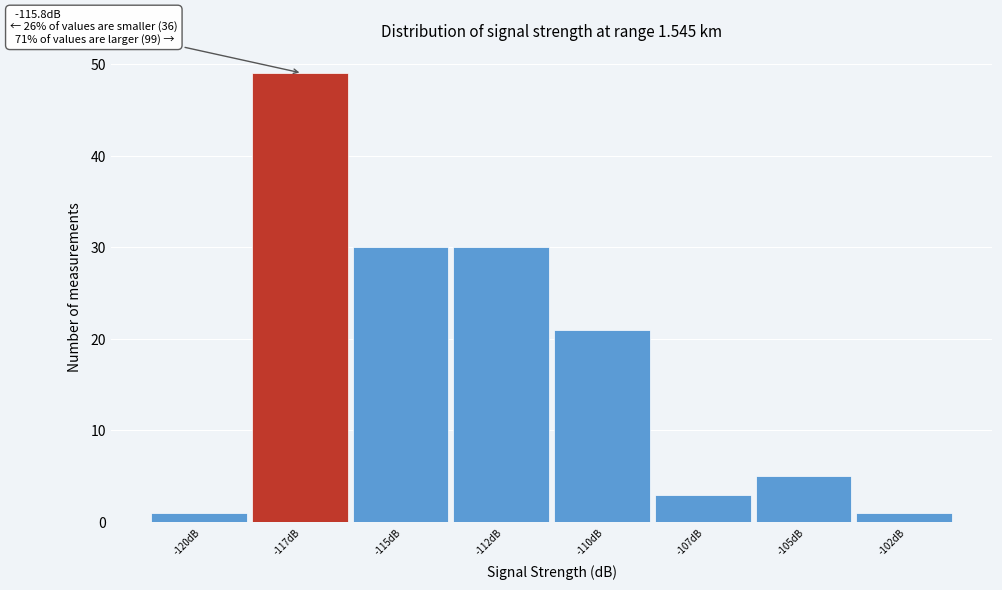

Reading left to right, transcribe all the data shown in this chart.

-120dB=1	-117dB=49	-115dB=30	-112dB=30	-110dB=21	-107dB=3	-105dB=5	-102dB=1